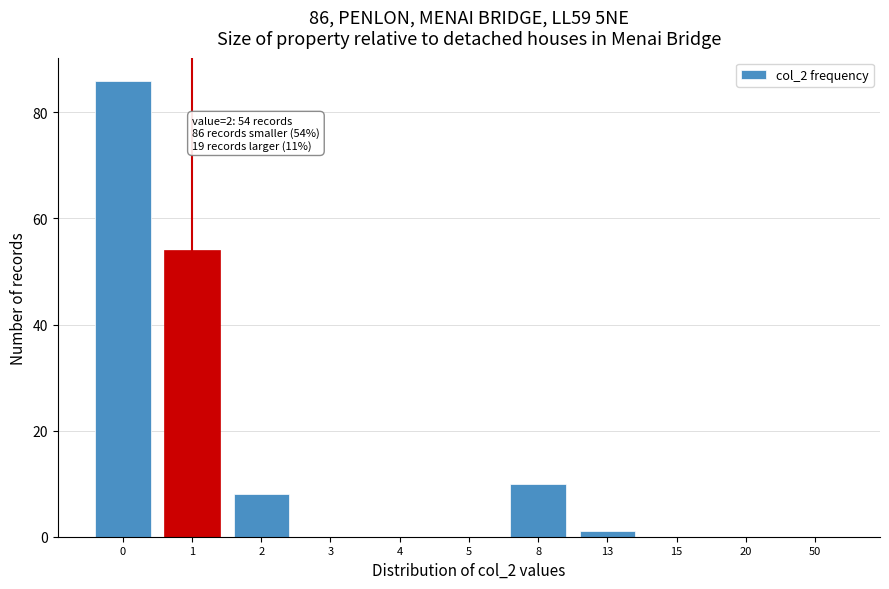

Reading left to right, list all the values displayed in this chart.

0=86	1=54	2=8	3=0	4=0	5=0	8=10	13=1	15=0	20=0	50=0